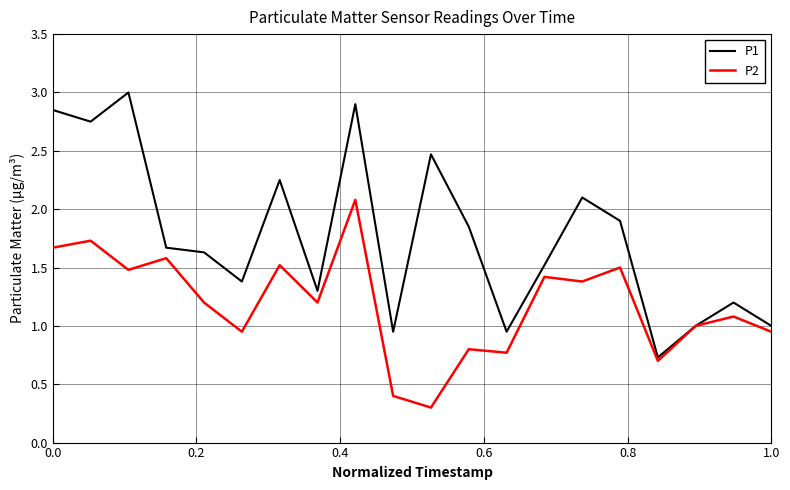

Which series has the largest range (max minus min)?

P1